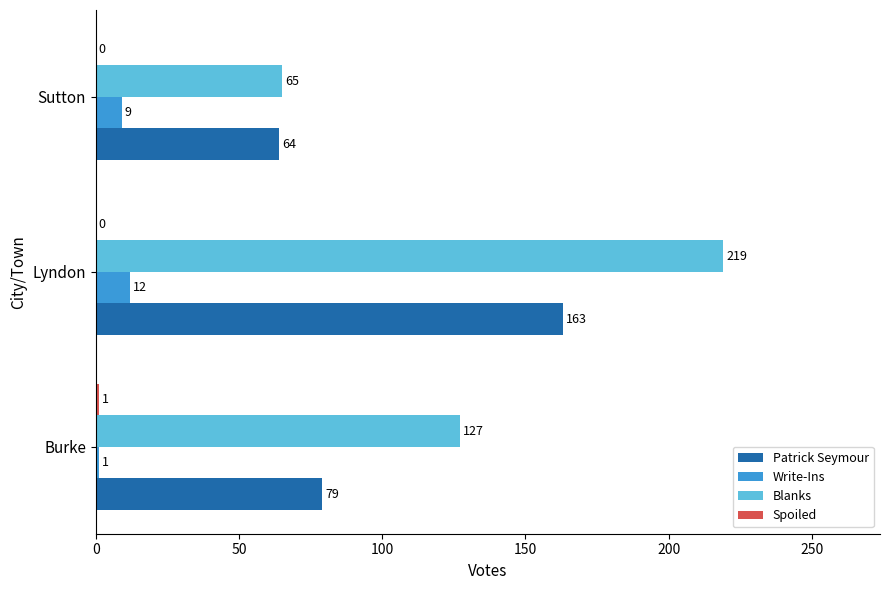

Which series changed the most between Burke and Sutton?

Blanks